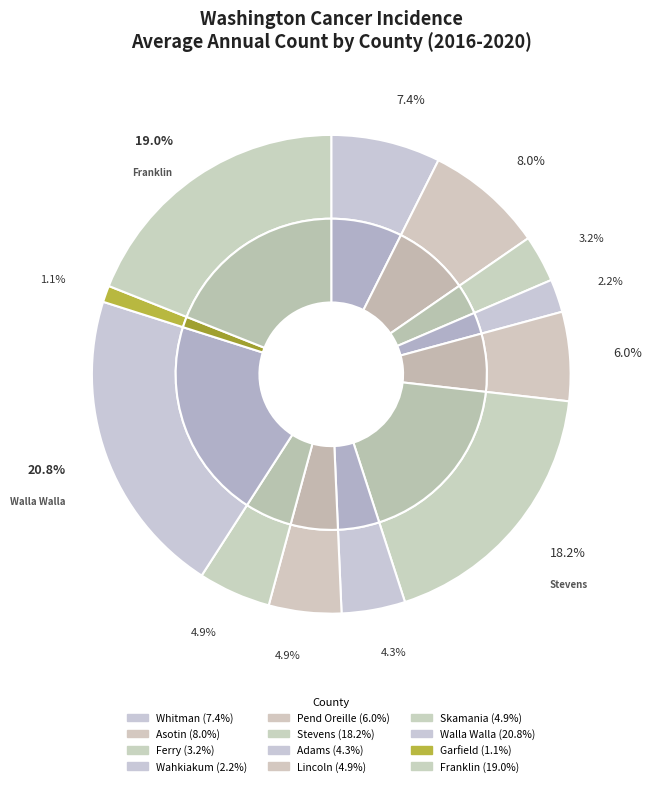

Is Asotin the majority of the pie?

No